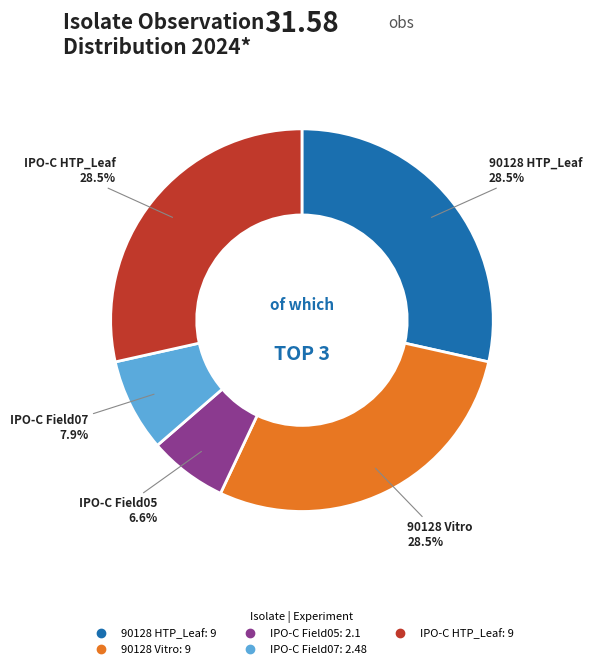

Is there any slice that represents more than half of the pie?

No